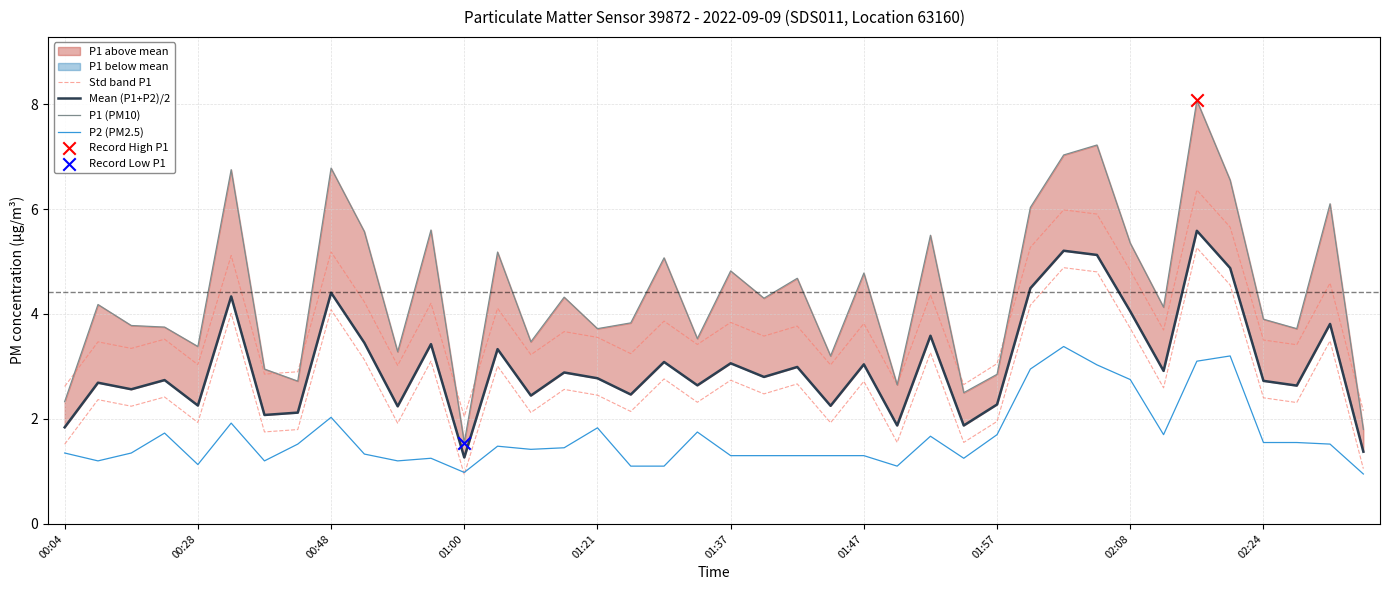

Which series has the largest total across all categories?

P1 (PM10)